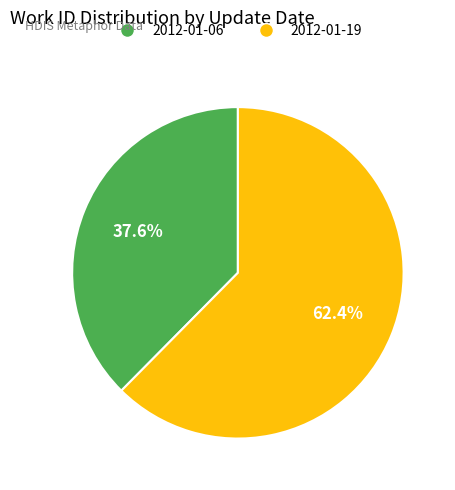

Which slice is the smallest?

2012-01-06